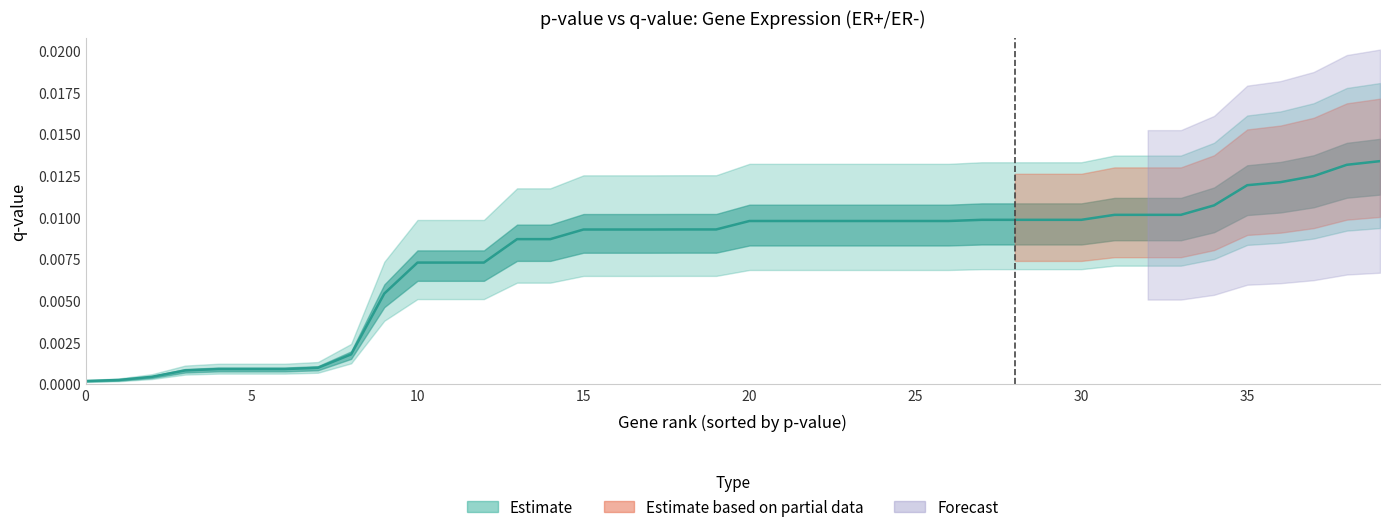

Does the chart have visible grid lines?

No